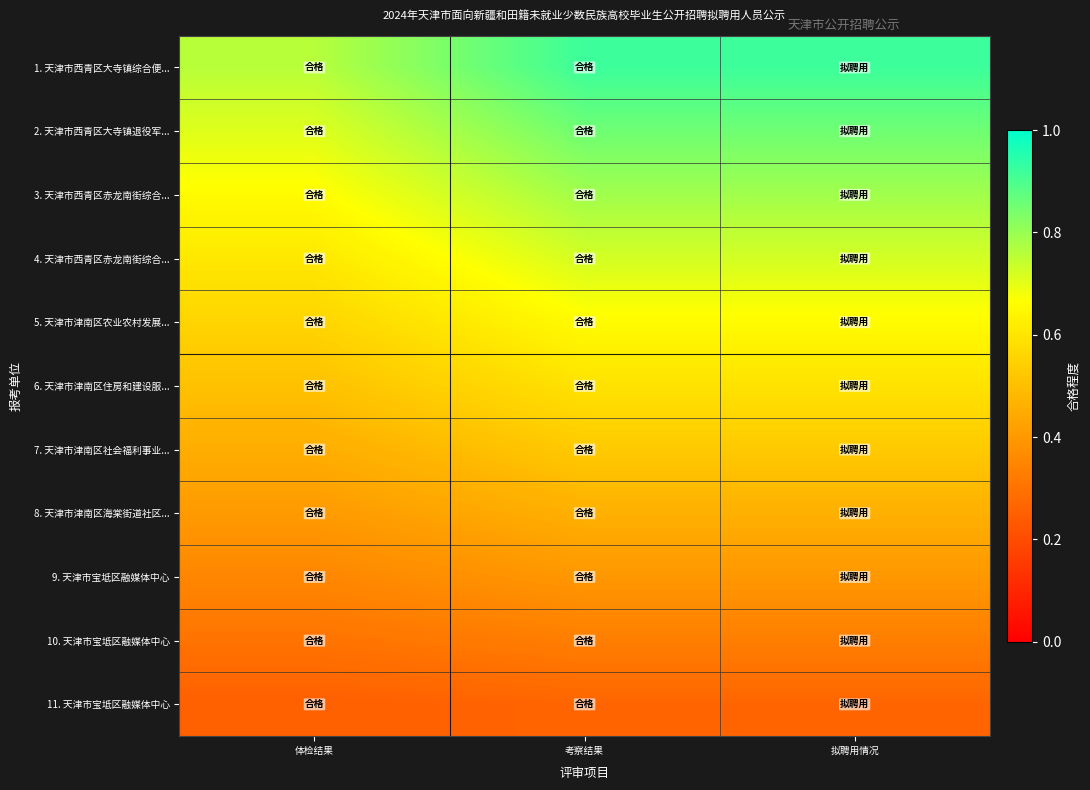

At 拟聘用情况, list the series in order from smallest to largest.

11. 天津市宝坻区融媒体中心, 10. 天津市宝坻区融媒体中心, 9. 天津市宝坻区融媒体中心, 8. 天津市津南区海棠街道社区..., 7. 天津市津南区社会福利事业..., 6. 天津市津南区住房和建设服..., 5. 天津市津南区农业农村发展..., 4. 天津市西青区赤龙南街综合..., 3. 天津市西青区赤龙南街综合..., 2. 天津市西青区大寺镇退役军..., 1. 天津市西青区大寺镇综合便...